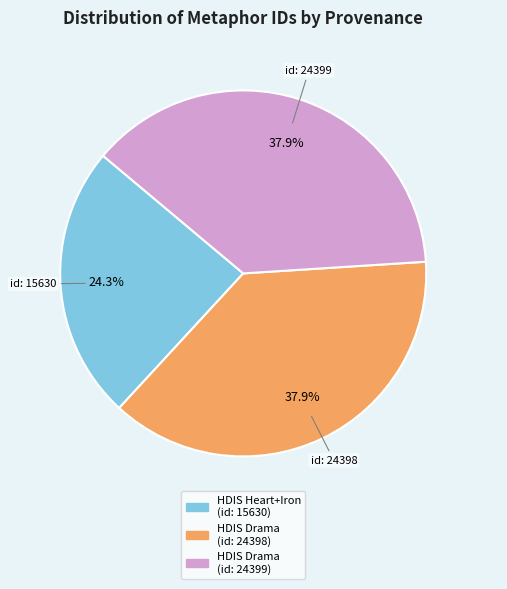

To the nearest percent, what is the average slice percentage?

33%